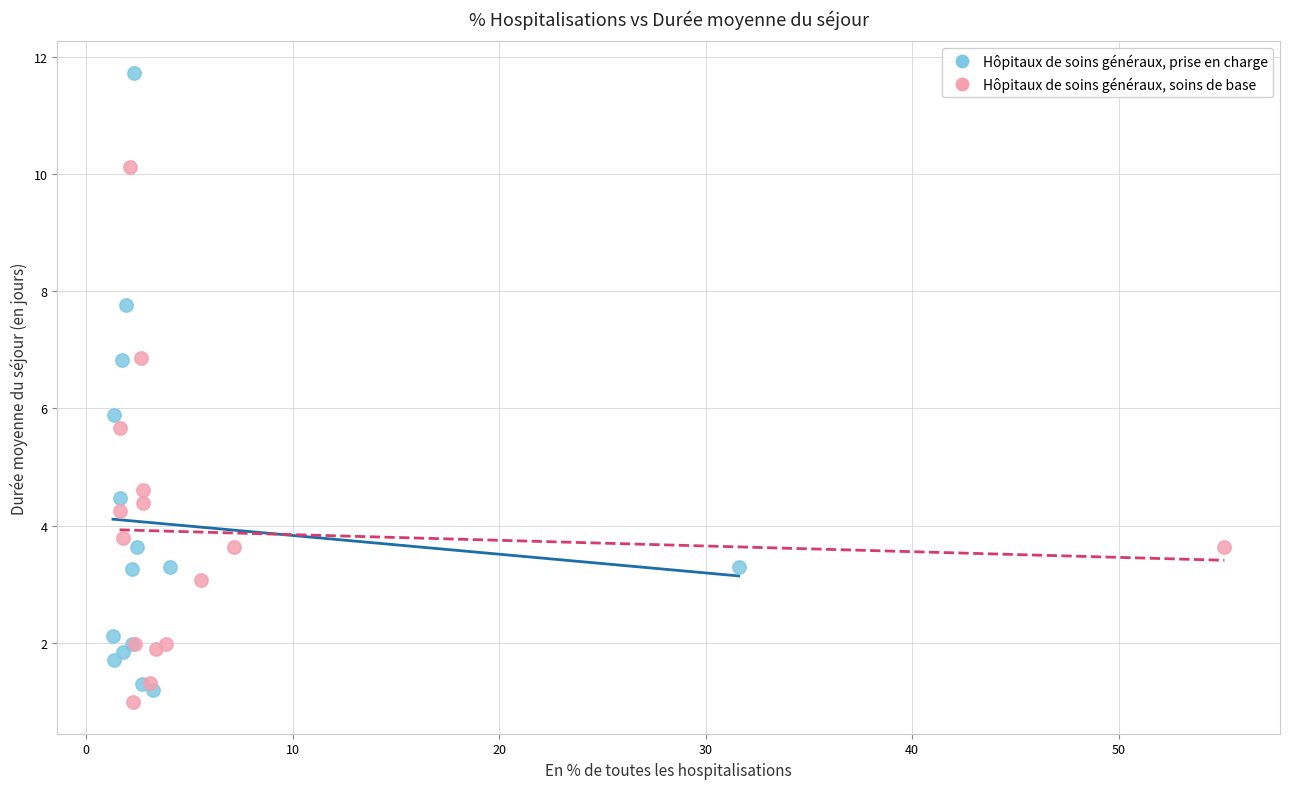

Which series contains the highest Y value?

Hôpitaux de soins généraux, prise en charge